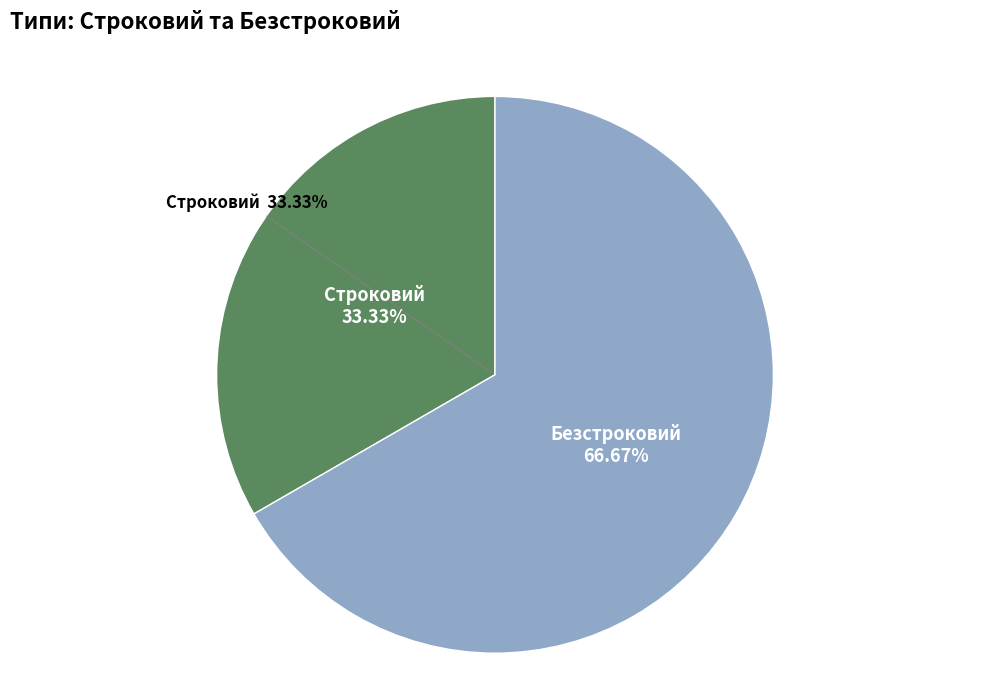

Which has a higher value, Безстроковий or Строковий?

Безстроковий